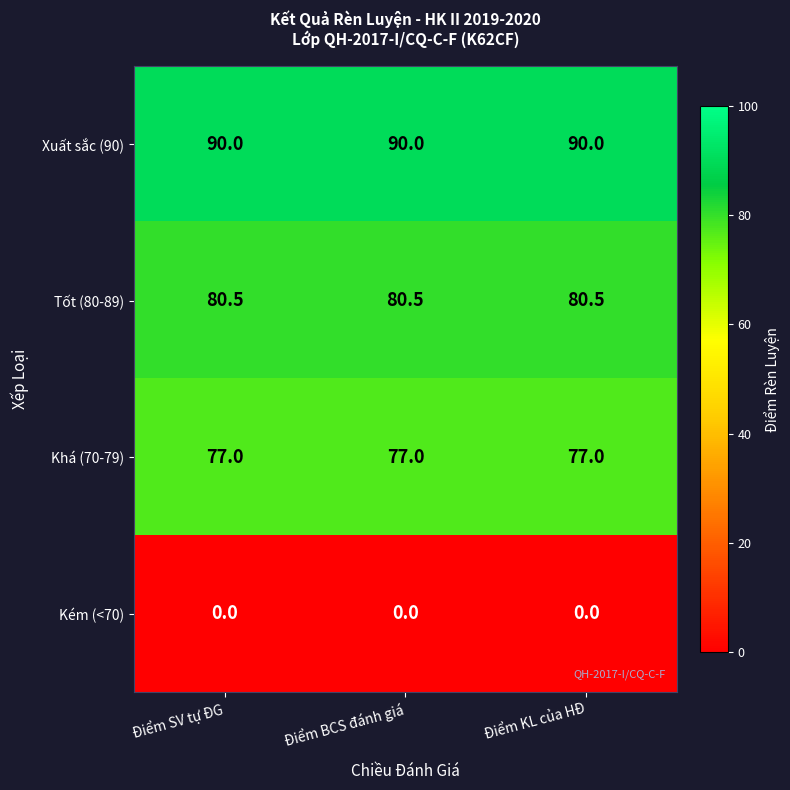

What is the total value across all series at Điểm SV tự ĐG?

247.5